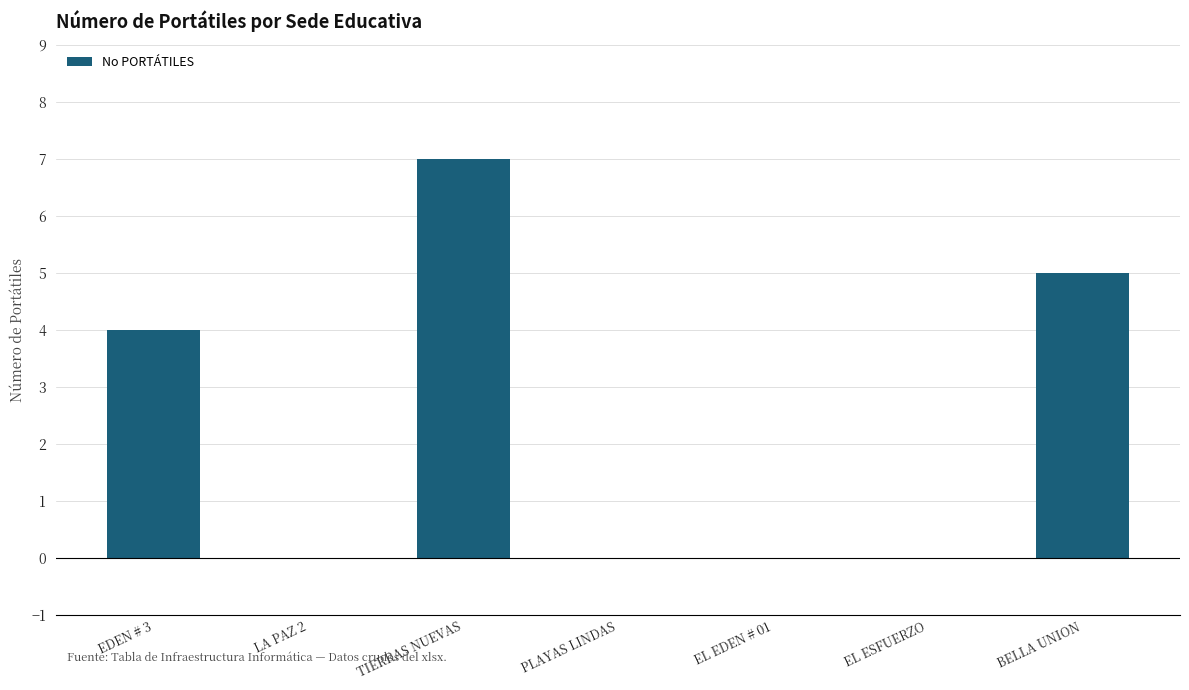

Reading left to right, transcribe all the data shown in this chart.

EDEN # 3=4	LA PAZ 2=0	TIERRAS NUEVAS=7	PLAYAS LINDAS=0	EL EDEN # 01=0	EL ESFUERZO=0	BELLA UNION=5